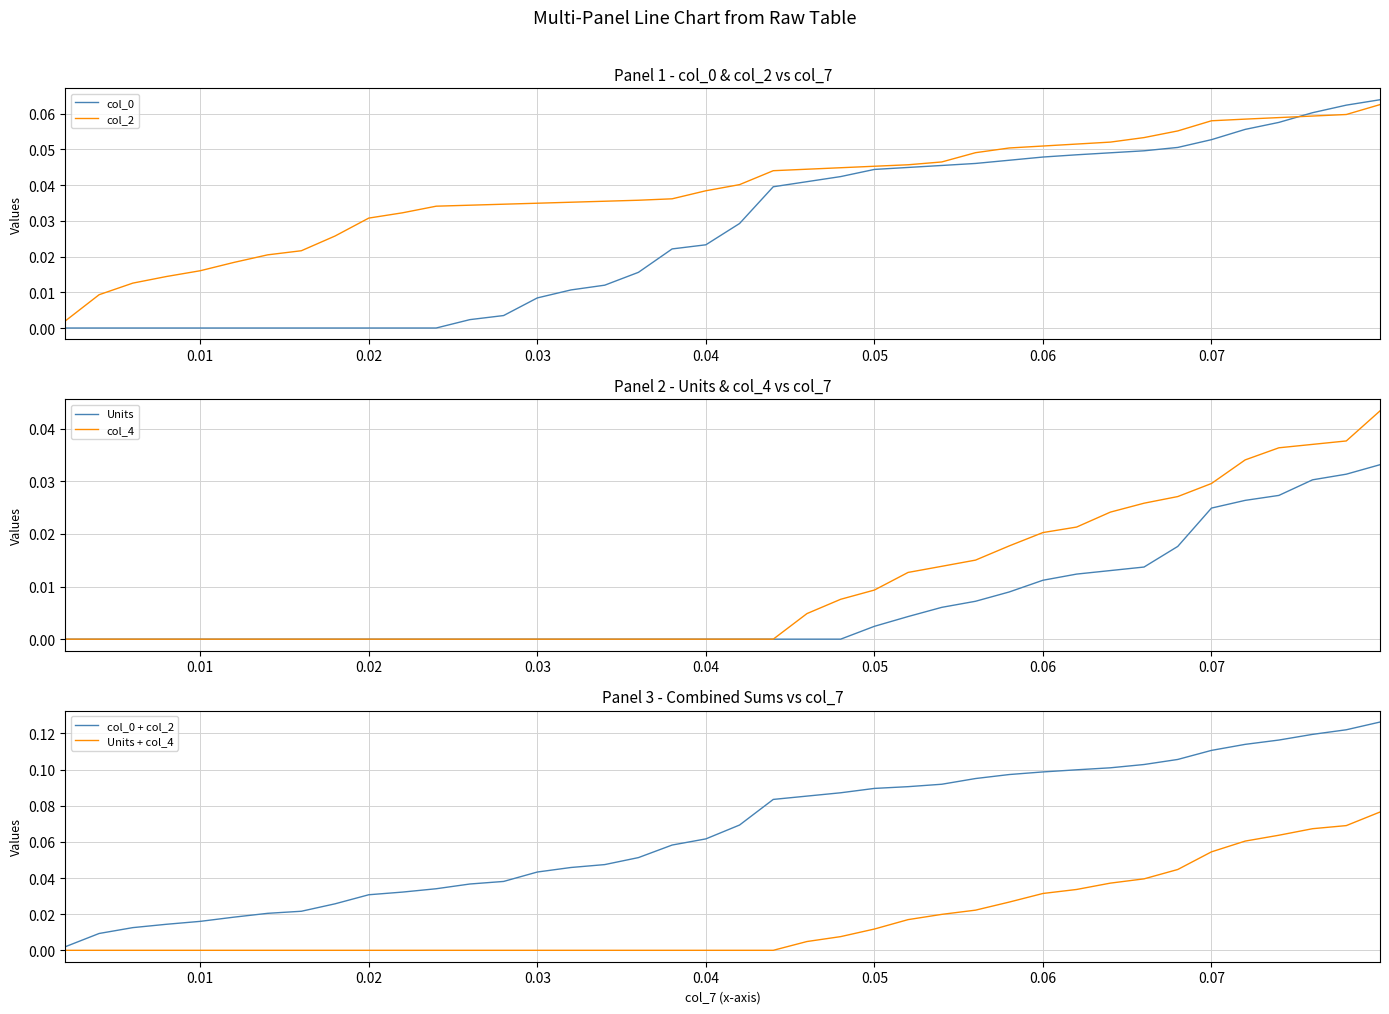

Reading right to left, list all the values displayed in this chart.

col_0: 0.1	0.1	0.1	0.1	0.1	0.1	0.1	0.0	0.0	0.0	0.0	0.0	0.0	0.0	0.0	0.0	0.0	0.0	0.0	0.0	0.0	0.0	0.0	0.0	0.0	0.0	0.0	0.0	0.0	0.0	0.0	0.0	0.0	0.0	0.0	0.0	0.0	0.0	0.0	0.0
col_2: 0.1	0.1	0.1	0.1	0.1	0.1	0.1	0.1	0.1	0.1	0.1	0.1	0.0	0.0	0.0	0.0	0.0	0.0	0.0	0.0	0.0	0.0	0.0	0.0	0.0	0.0	0.0	0.0	0.0	0.0	0.0	0.0	0.0	0.0	0.0	0.0	0.0	0.0	0.0	0.0
Units: 0.0	0.0	0.0	0.0	0.0	0.0	0.0	0.0	0.0	0.0	0.0	0.0	0.0	0.0	0.0	0.0	0.0	0.0	0.0	0.0	0.0	0.0	0.0	0.0	0.0	0.0	0.0	0.0	0.0	0.0	0.0	0.0	0.0	0.0	0.0	0.0	0.0	0.0	0.0	0.0
col_4: 0.0	0.0	0.0	0.0	0.0	0.0	0.0	0.0	0.0	0.0	0.0	0.0	0.0	0.0	0.0	0.0	0.0	0.0	0.0	0.0	0.0	0.0	0.0	0.0	0.0	0.0	0.0	0.0	0.0	0.0	0.0	0.0	0.0	0.0	0.0	0.0	0.0	0.0	0.0	0.0
col_0 + col_2: 0.1	0.1	0.1	0.1	0.1	0.1	0.1	0.1	0.1	0.1	0.1	0.1	0.1	0.1	0.1	0.1	0.1	0.1	0.1	0.1	0.1	0.1	0.1	0.0	0.0	0.0	0.0	0.0	0.0	0.0	0.0	0.0	0.0	0.0	0.0	0.0	0.0	0.0	0.0	0.0
Units + col_4: 0.1	0.1	0.1	0.1	0.1	0.1	0.0	0.0	0.0	0.0	0.0	0.0	0.0	0.0	0.0	0.0	0.0	0.0	0.0	0.0	0.0	0.0	0.0	0.0	0.0	0.0	0.0	0.0	0.0	0.0	0.0	0.0	0.0	0.0	0.0	0.0	0.0	0.0	0.0	0.0